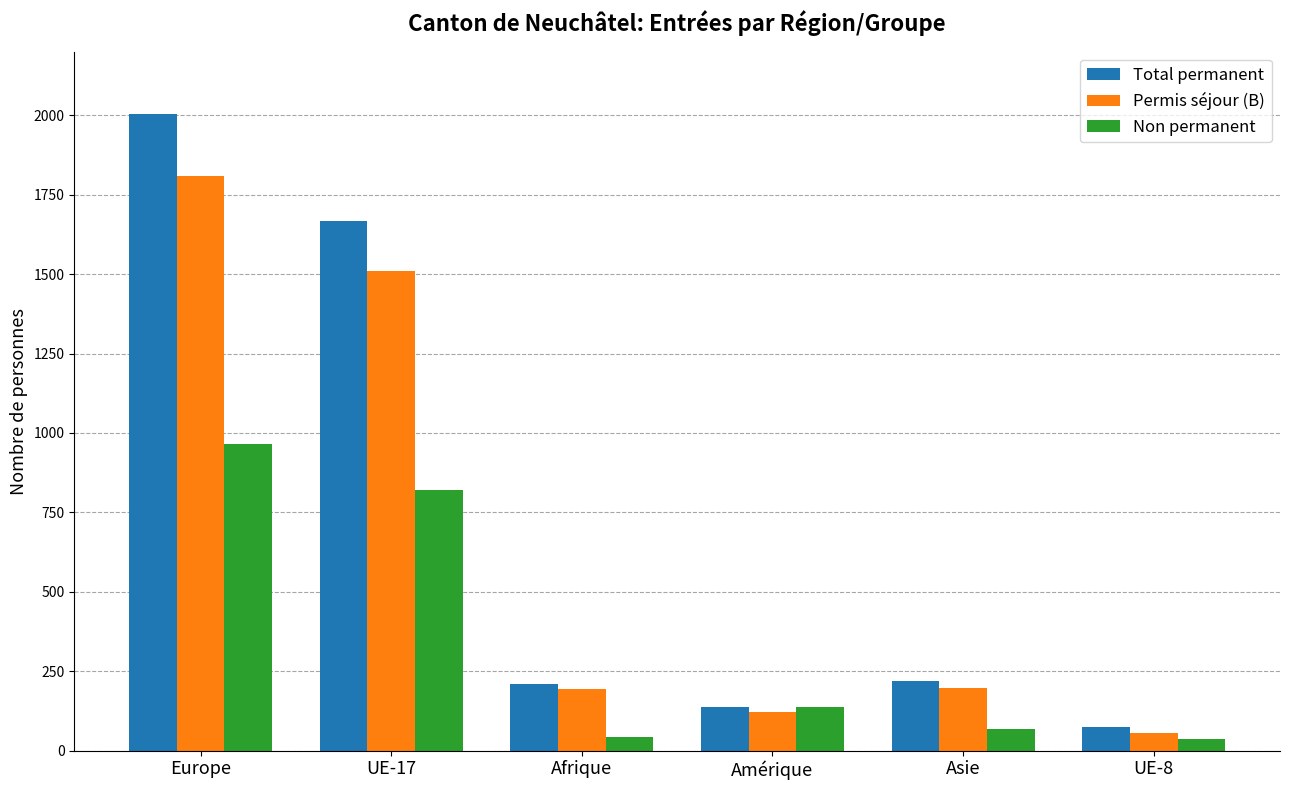

Are the bars horizontal?

No